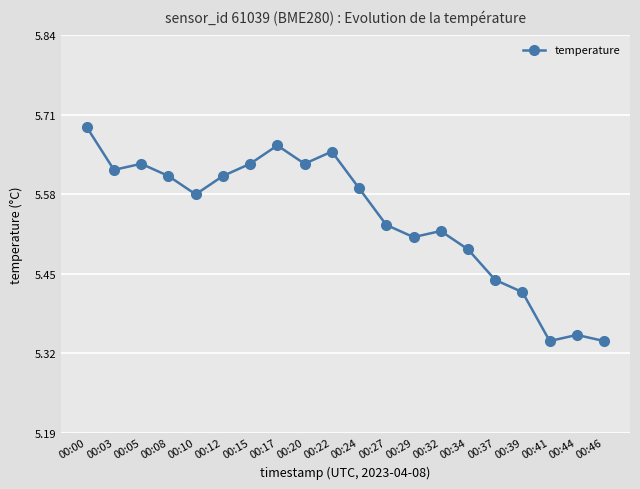

How many interior local valleys (lower than both neighbors) does the data have?

5